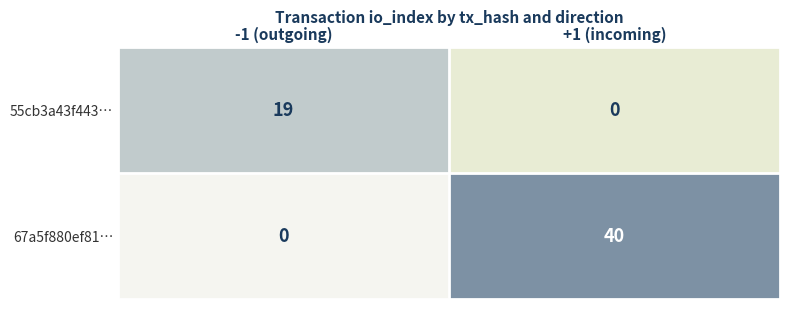

At which label does 67a5f880ef81… reach its minimum?

-1 (outgoing)